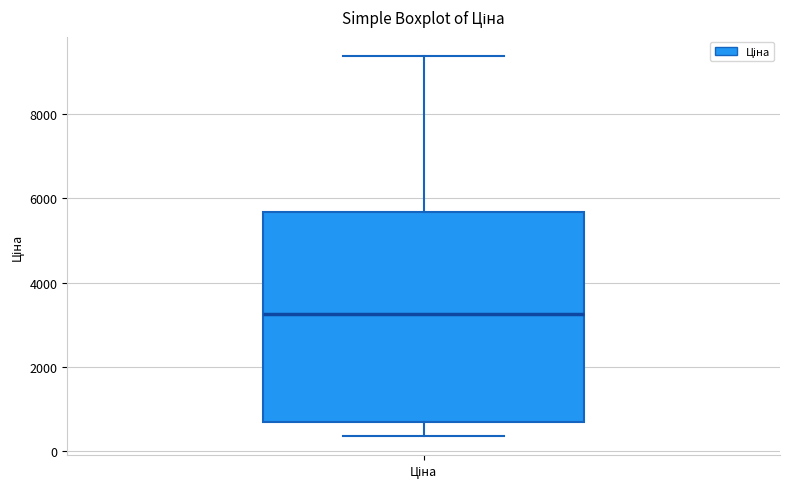

Where does the median line of the box for Ціна sit on the y-axis? The values are not printed on the chart, so give them approximately, as read against the axis.

3200